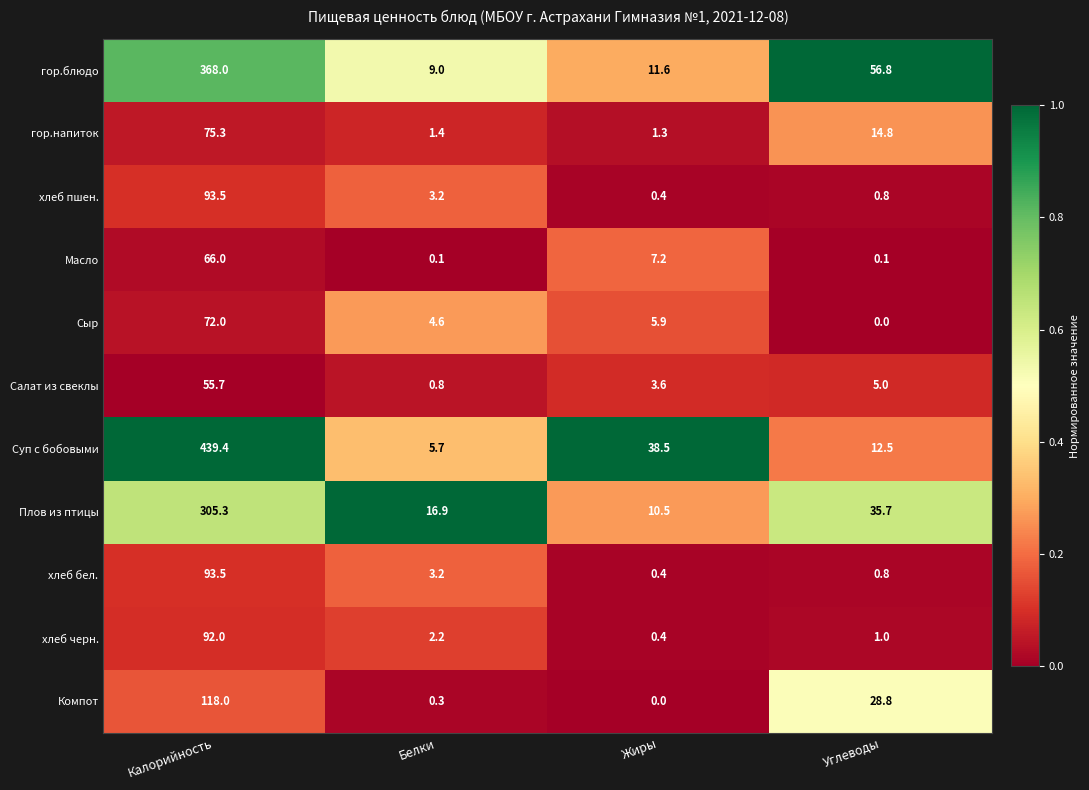

What is the spread (max minus min) of values at Жиры?

38.5